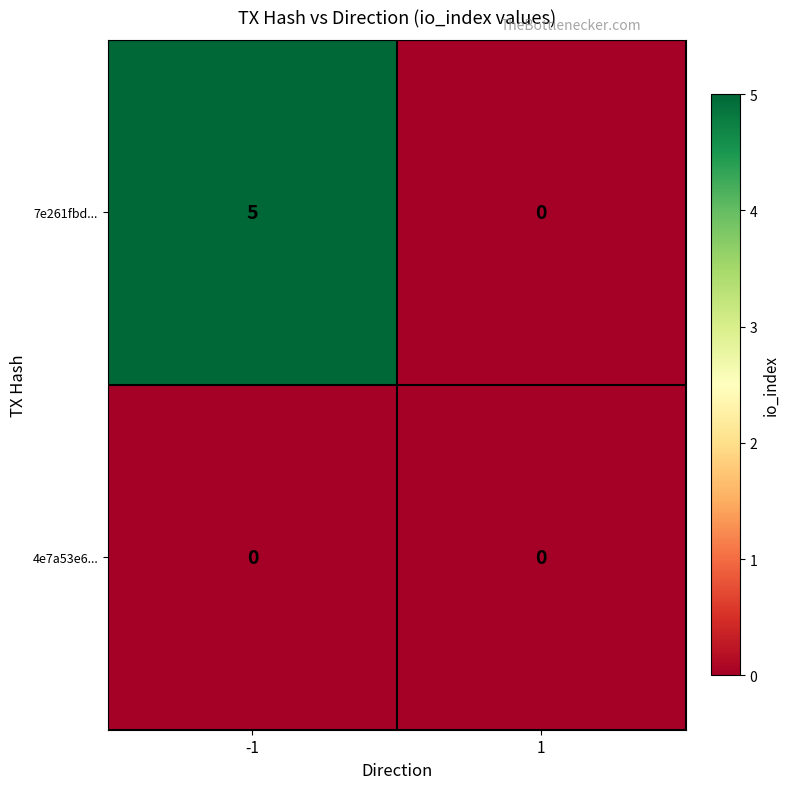

List the series in order of their overall mean, highest first.

7e261fbd..., 4e7a53e6...